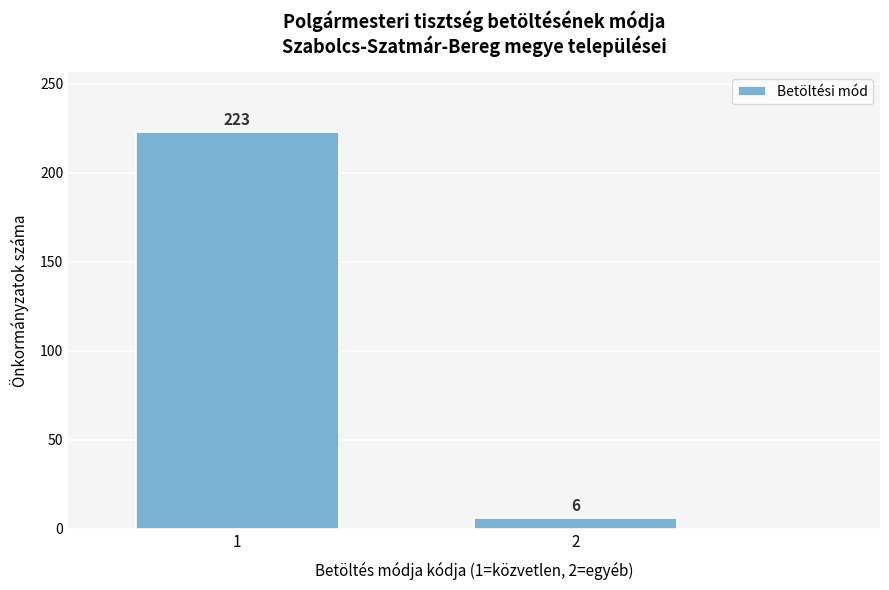

Reading right to left, list all the values displayed in this chart.

6	223